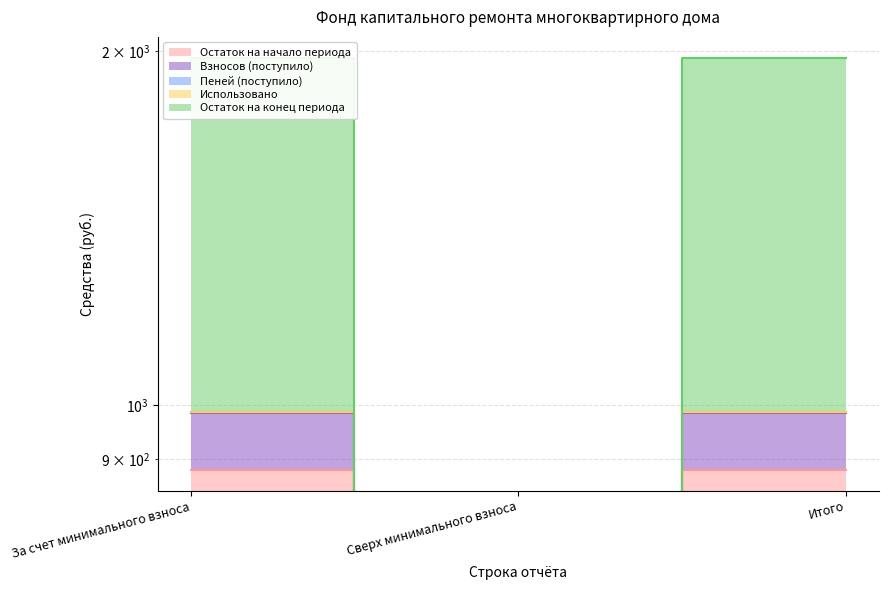

What is the value of the Взносов (поступило) point at the 3rd from the left?

986.1